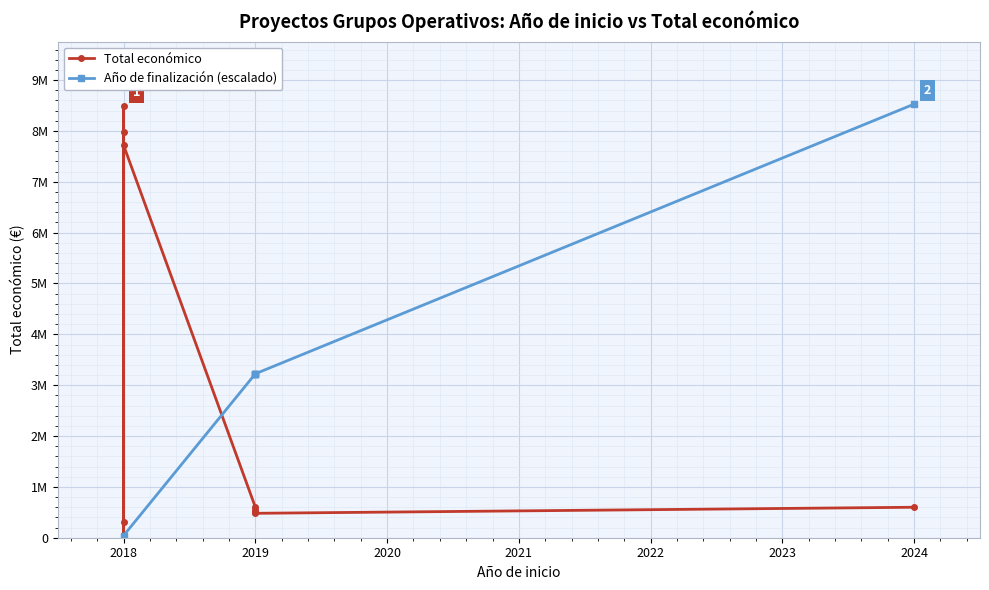

At which category does the chart reach its minimum across all series?

2018